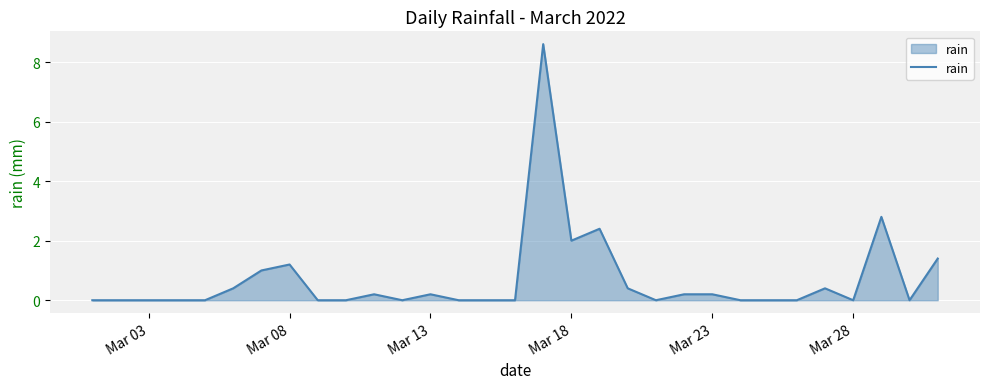

What is the difference between the maximum and minimum values?

8.6